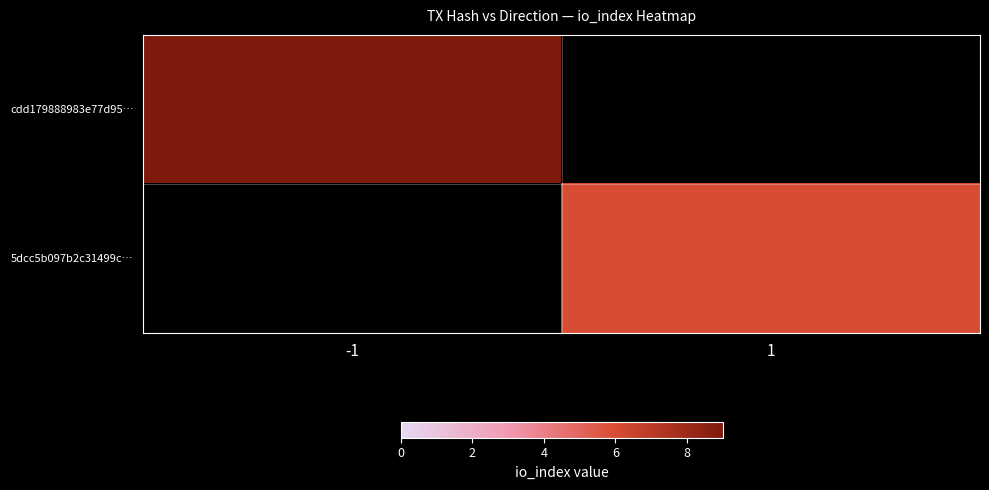

At how many categories does at least one series exceed 7?

1